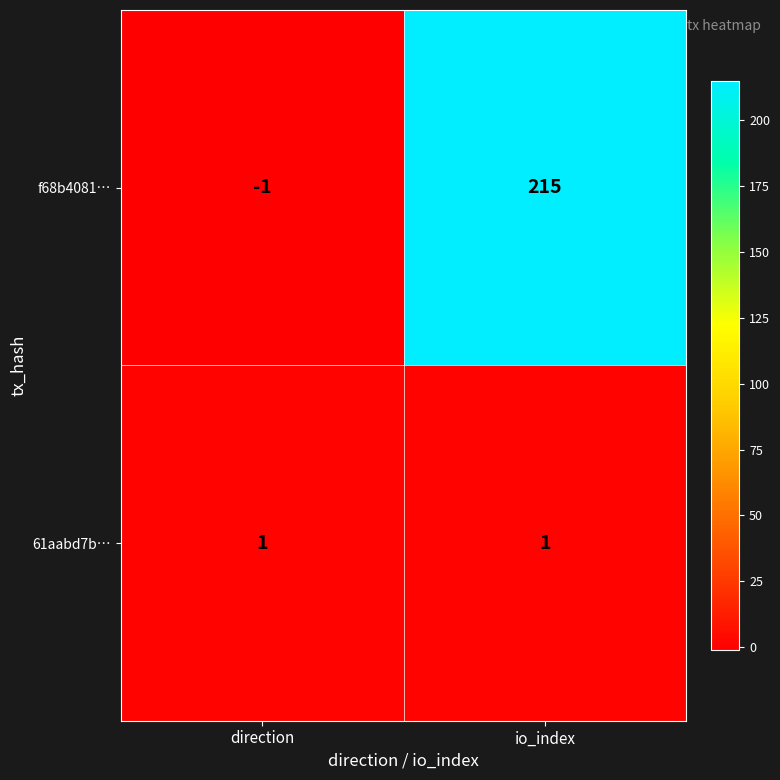

Rank the series by their maximum value, from highest to lowest.

f68b4081…, 61aabd7b…